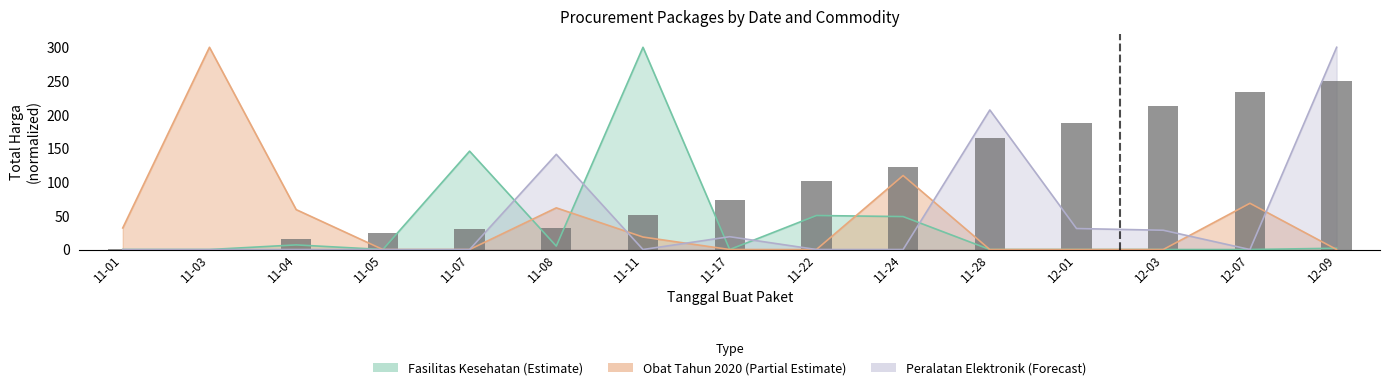

What is the change in value from 11-01 to 11-11?

+49.7